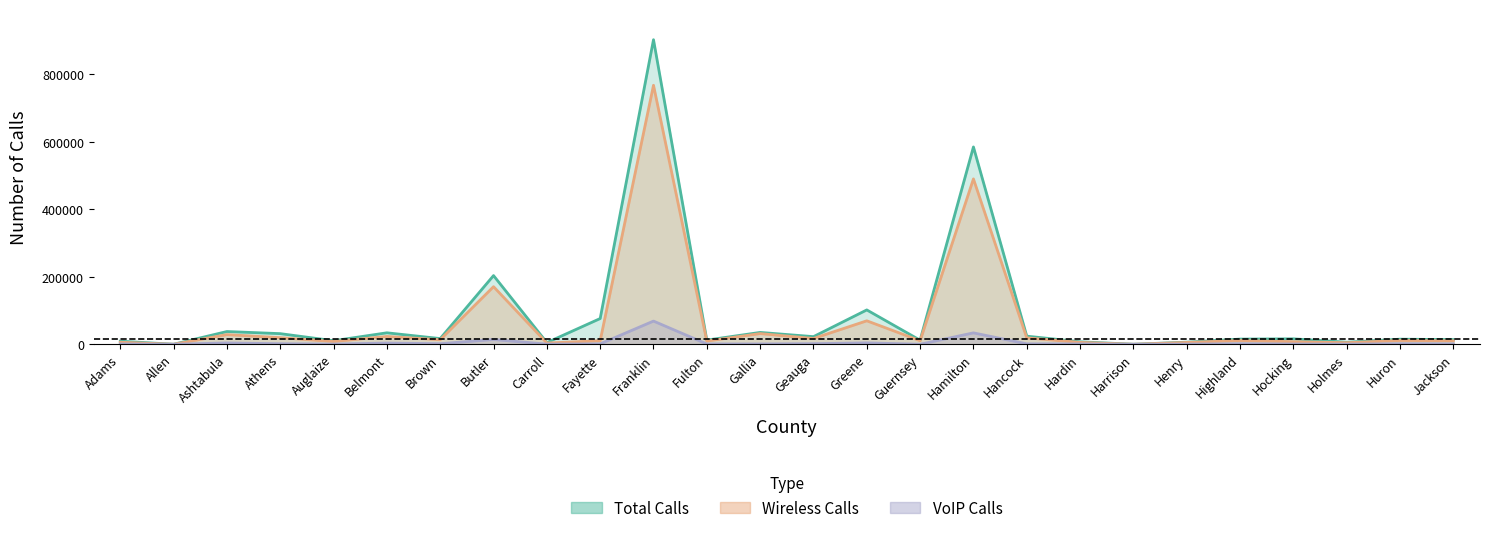

What is the average value of the wireless_calls series?

67459